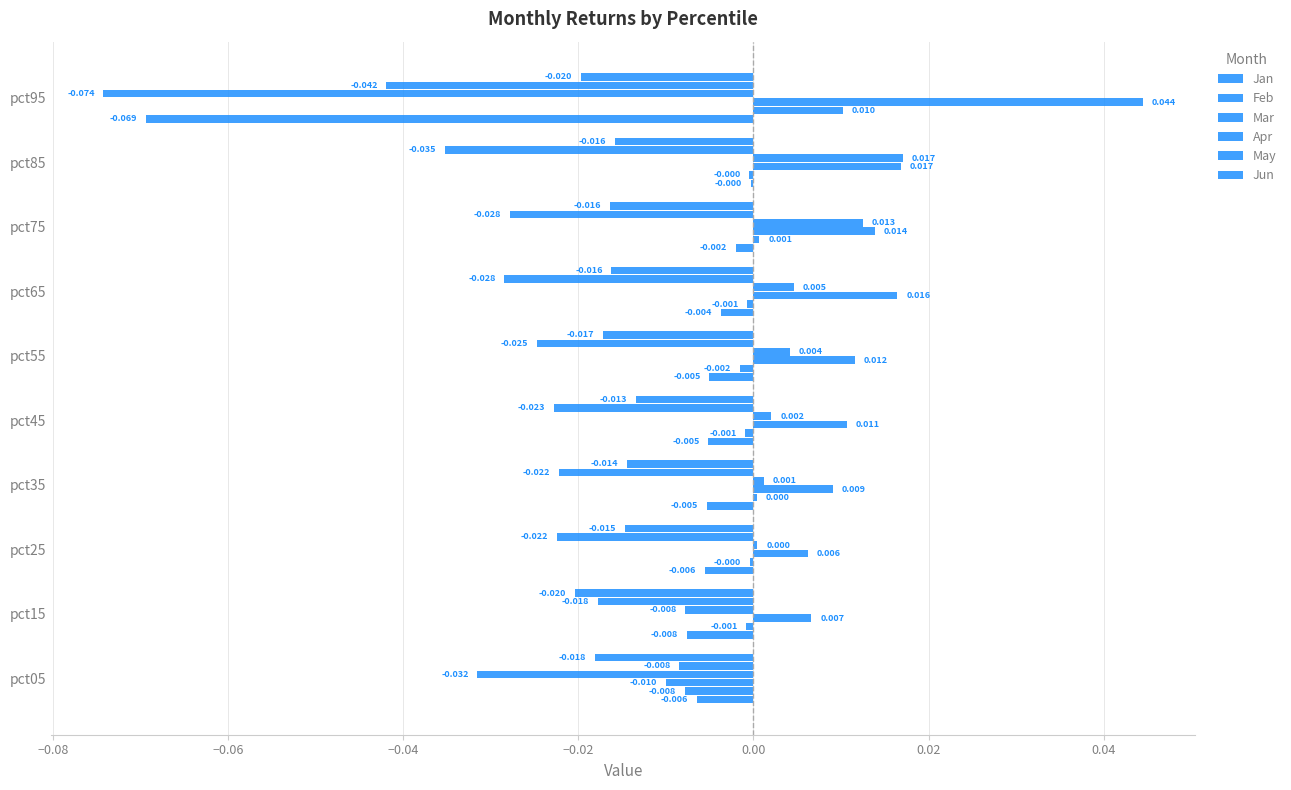

Count the number of data series in this chart.

6